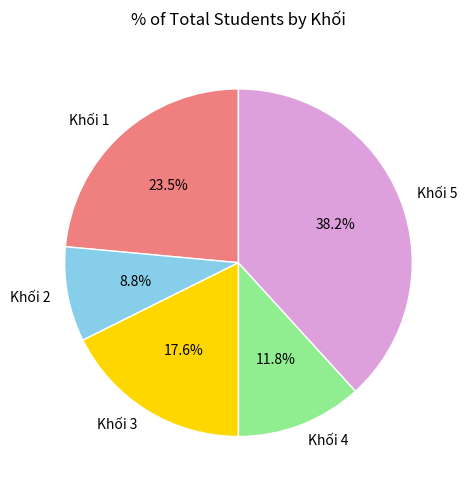

To the nearest percent, what portion does Khối 5 represent?

38%